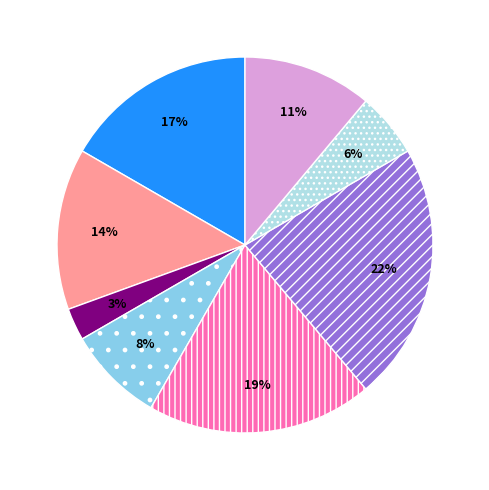

Does any single category account for the majority?

No